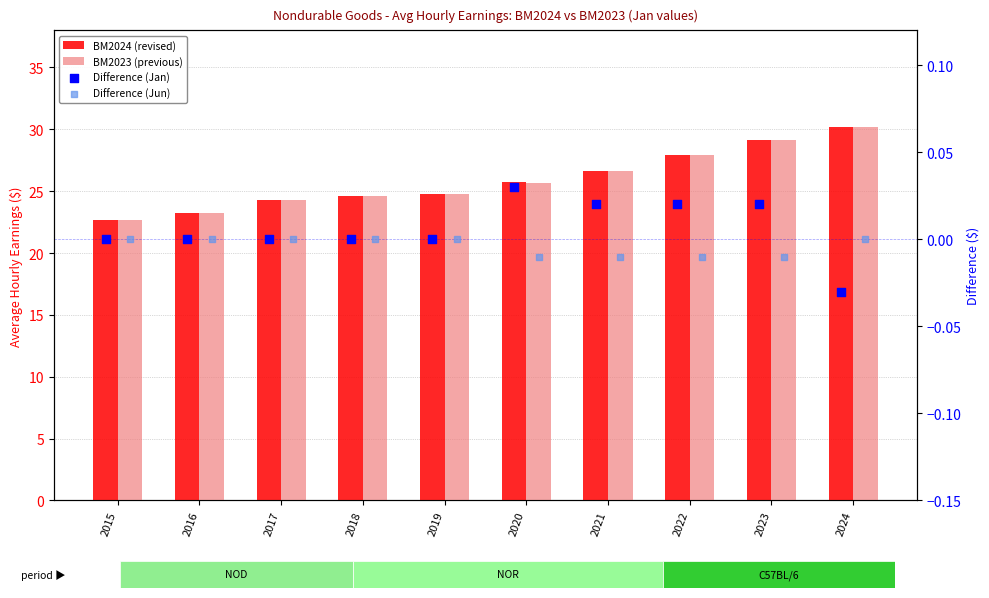

What are all the series names shown in the legend?

BM2024 (revised), BM2023 (previous), Difference (Jan), Difference (Jun)